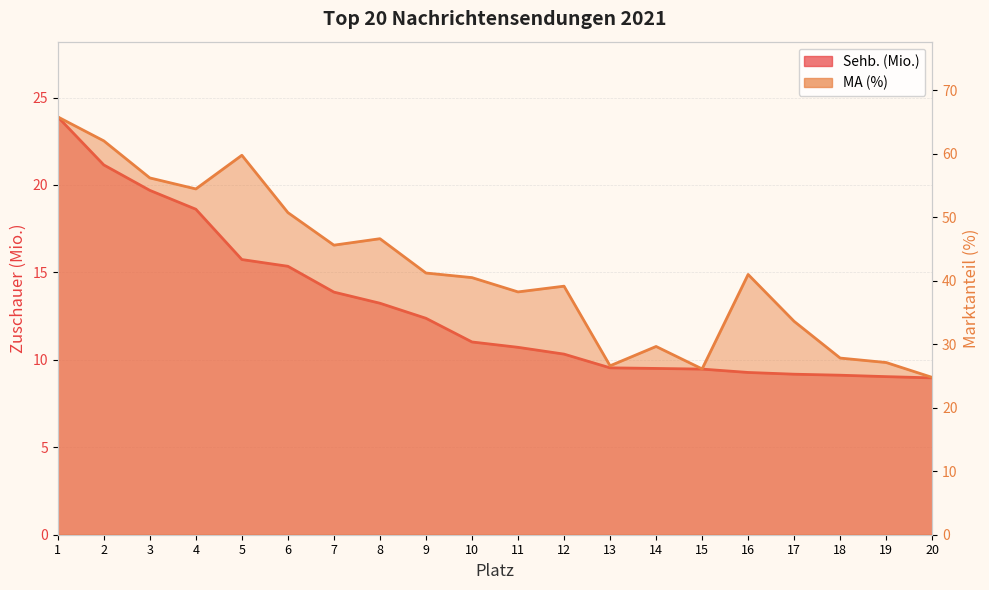

The Sehb. (Mio.) series shows 19.7 at 3. True or false?

True